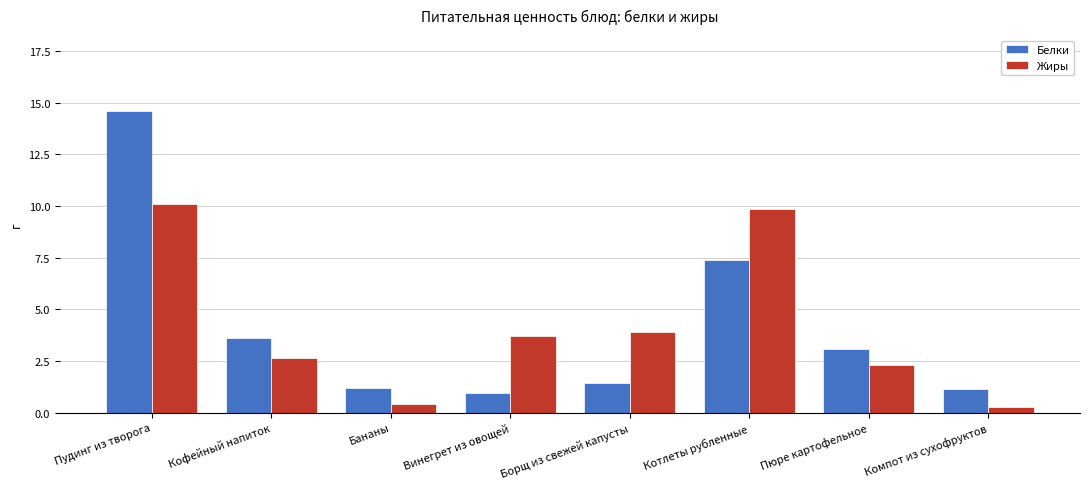

Are the bars horizontal?

No